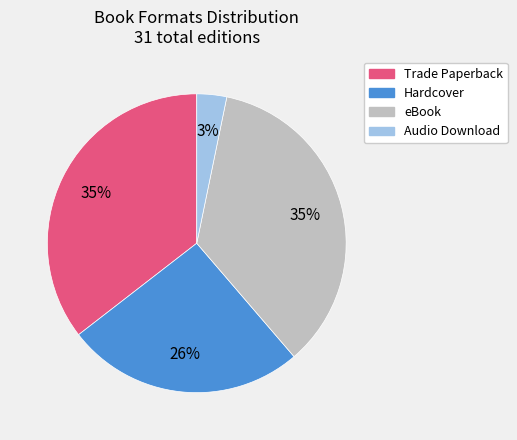

To the nearest percent, what portion does Hardcover represent?

26%